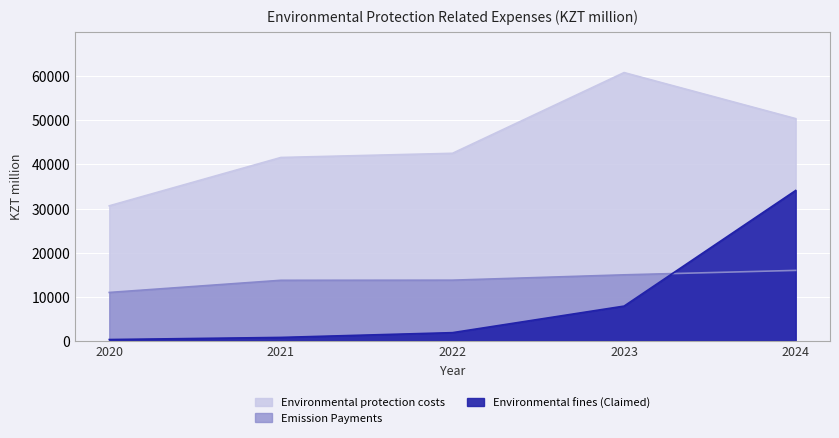

List the series in order of their peak value, highest first.

Environmental protection costs, Environmental fines (Claimed), Emission Payments